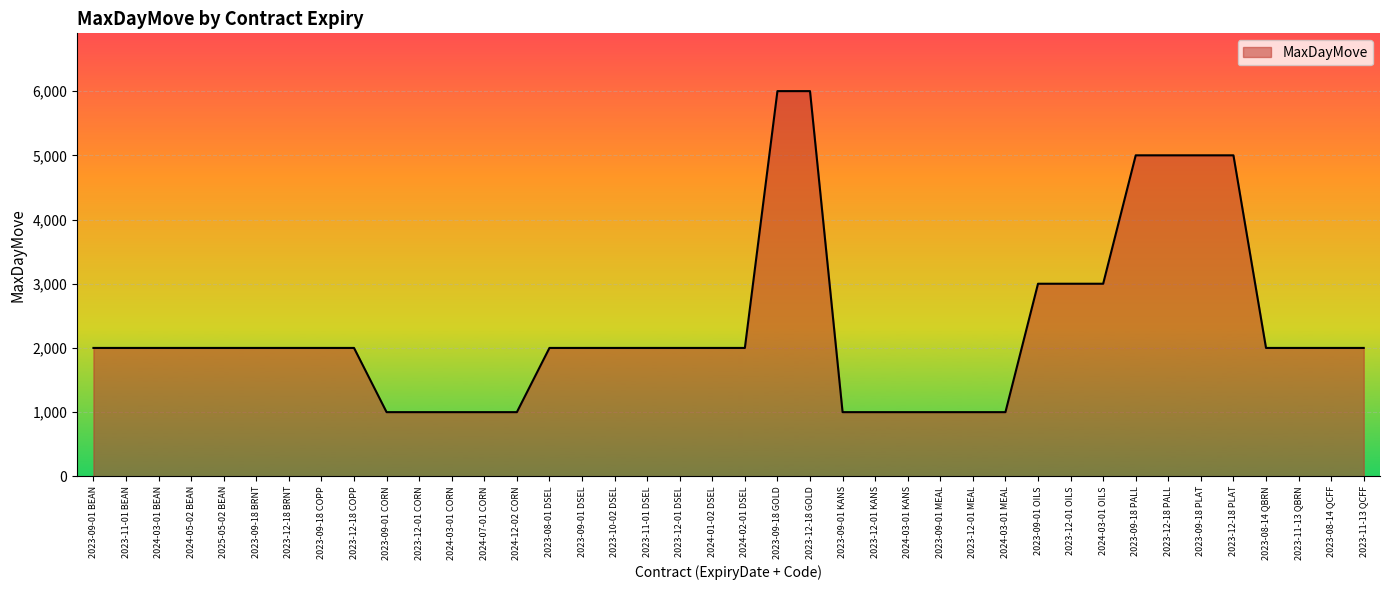

Does the chart display data point markers on the line(s)?

No